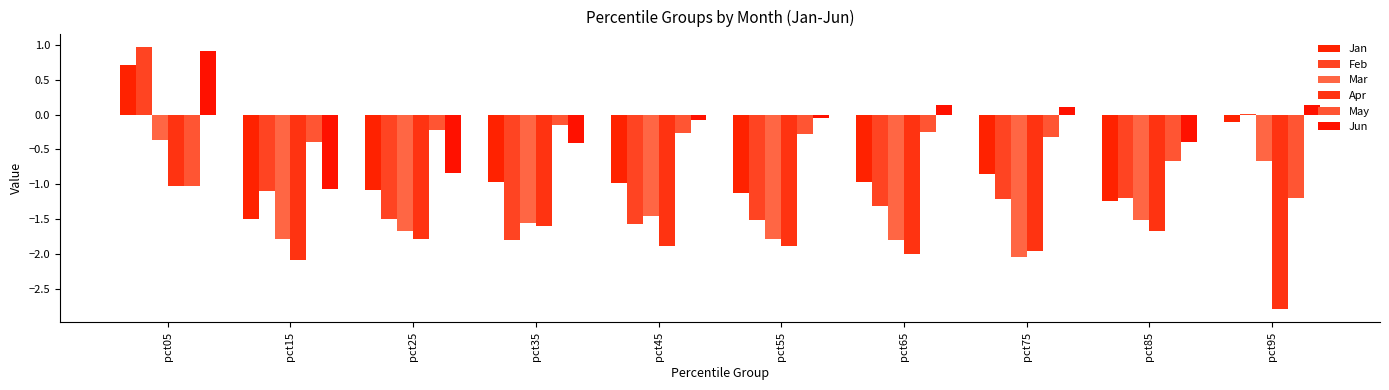

How many values in Jun are above zero?

4